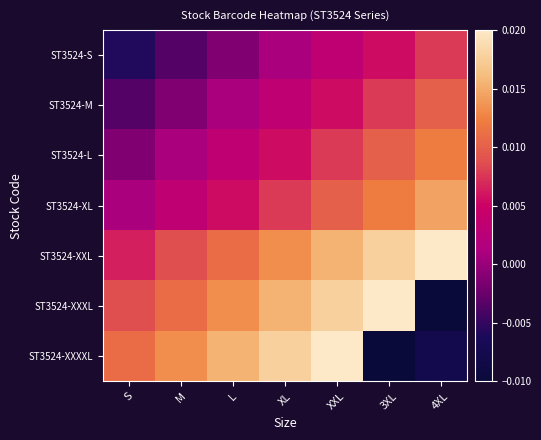

Rank the series by their maximum value, from highest to lowest.

ST3524-XXL, ST3524-XXXL, ST3524-XXXXL, ST3524-XL, ST3524-L, ST3524-M, ST3524-S